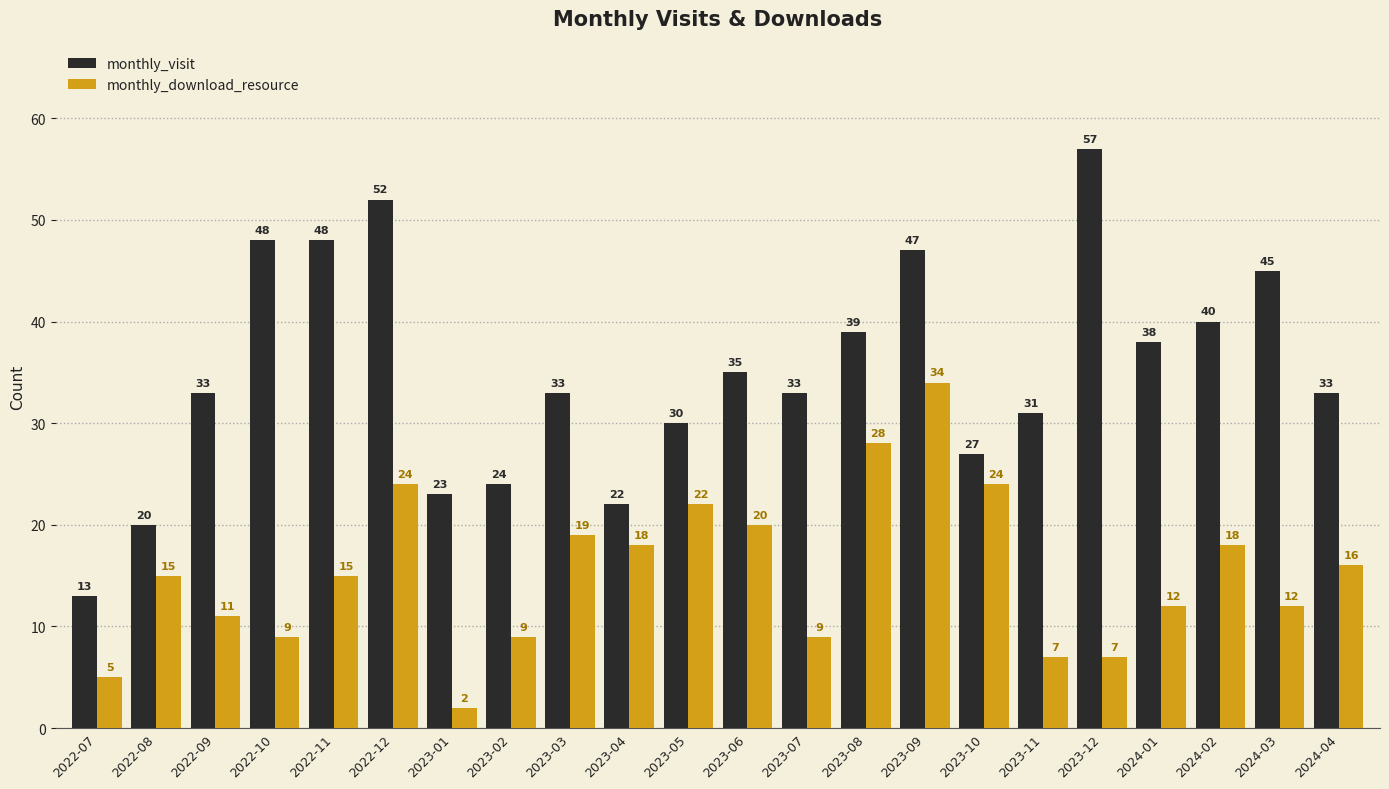

What position from the left is 2023-12?

18